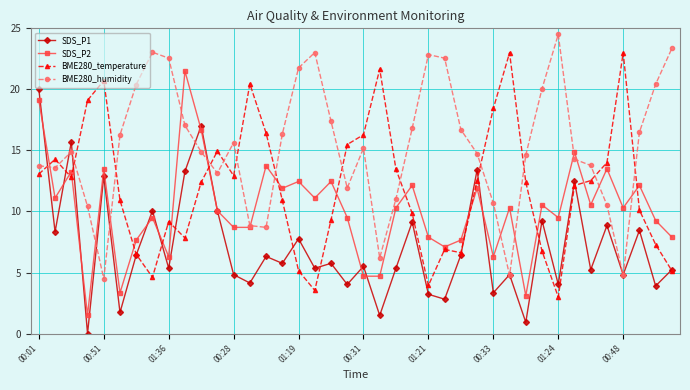

True or false: BME280_temperature has more than 0 interior local peaks.

True